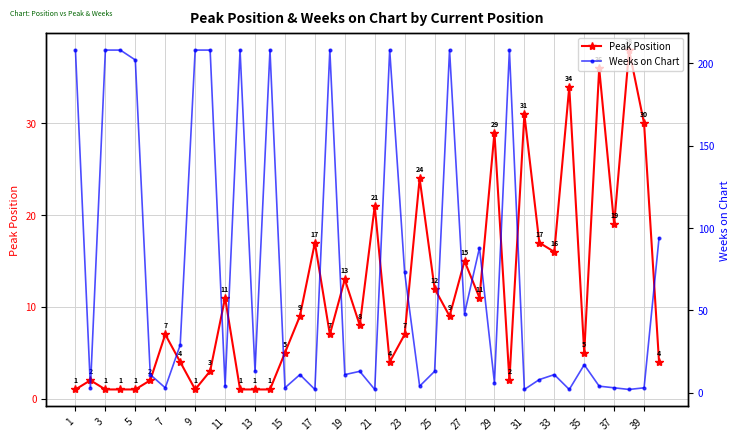

How many times do Weeks on Chart and Peak Position cross each other?

20